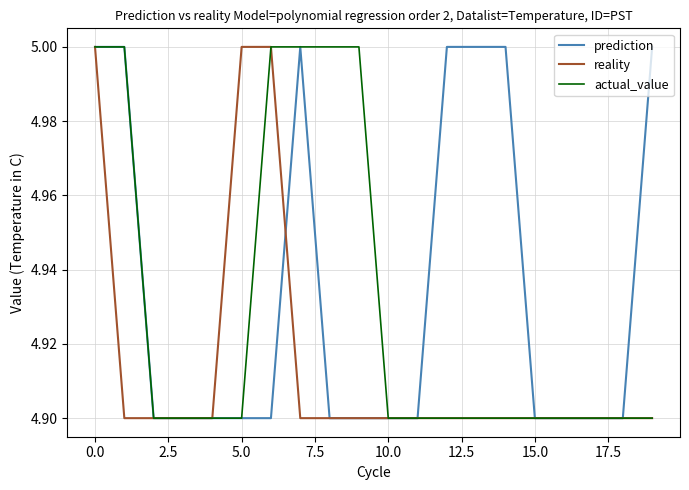

Rank the series by their average value, from highest to lowest.

prediction, actual_value, reality